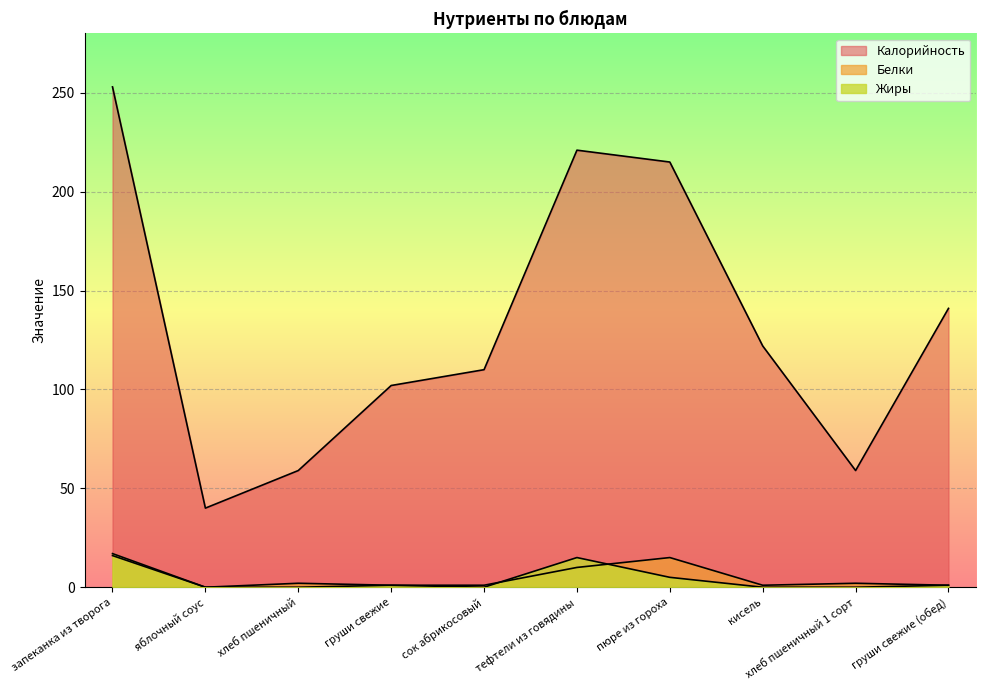

True or false: Калорийность and Белки cross at least once.

False